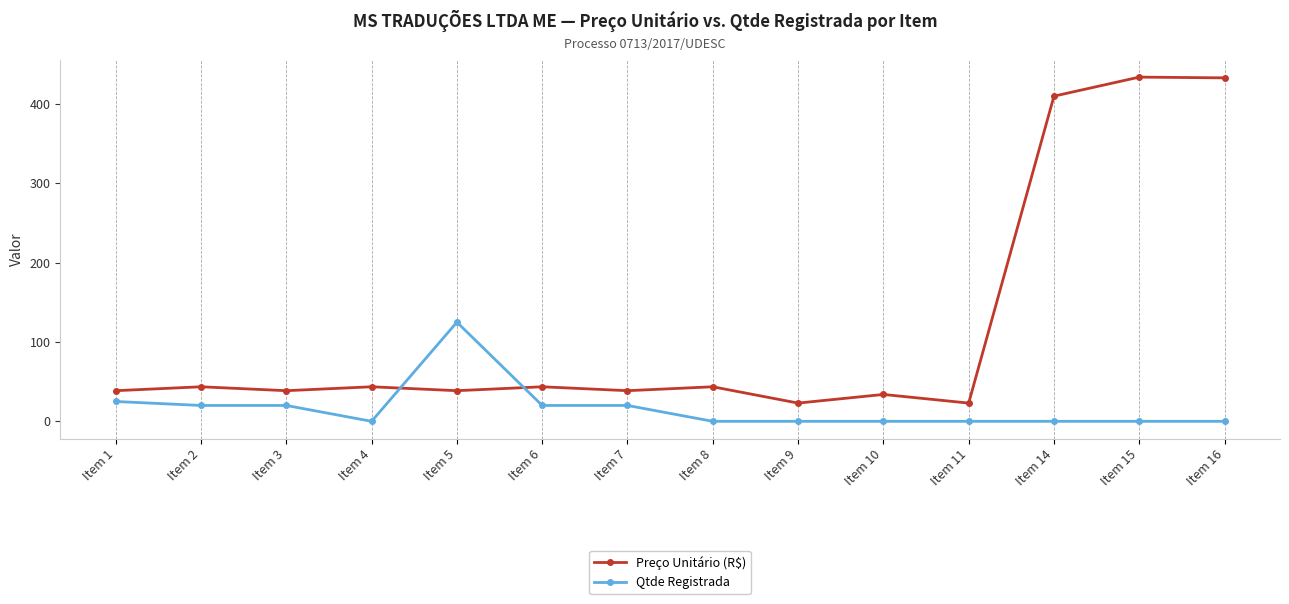

How many values in the Qtde Registrada series exceed 0?

6